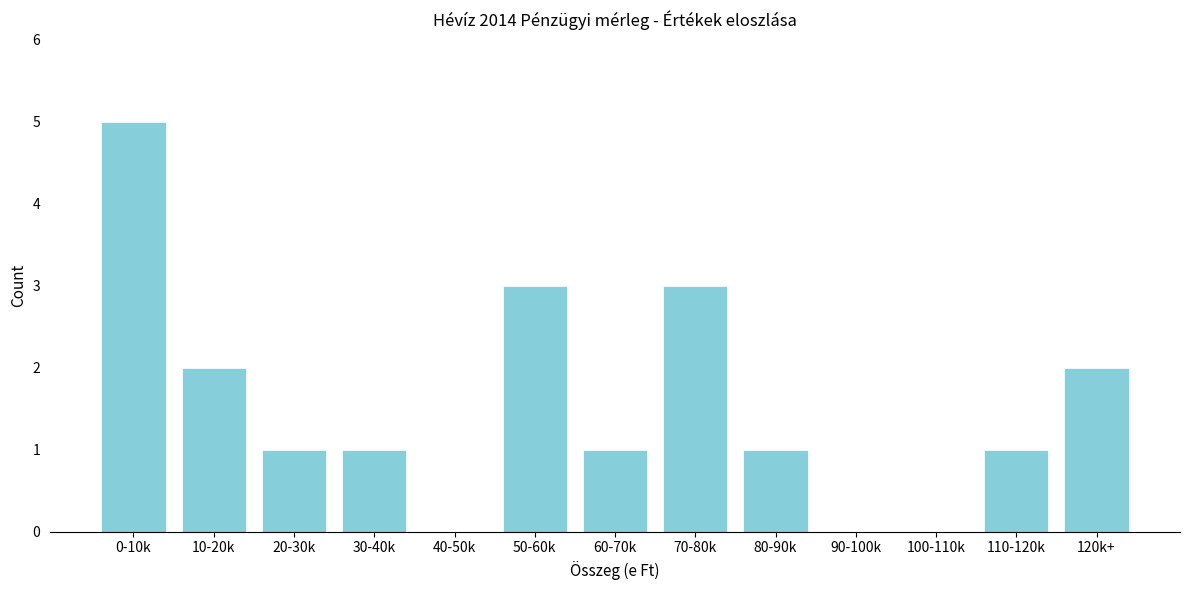

Reading right to left, transcribe all the data shown in this chart.

120k+=2	110-120k=1	100-110k=0	90-100k=0	80-90k=1	70-80k=3	60-70k=1	50-60k=3	40-50k=0	30-40k=1	20-30k=1	10-20k=2	0-10k=5